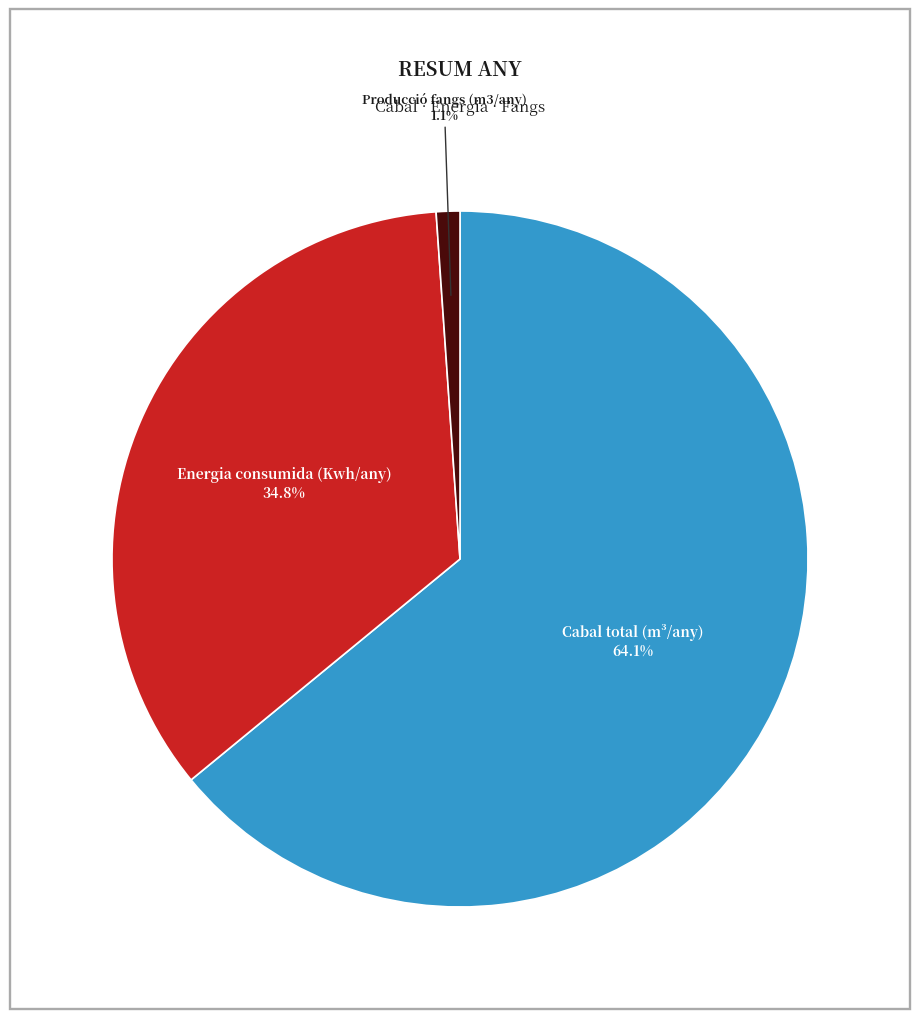

Does any single category account for the majority?

Yes